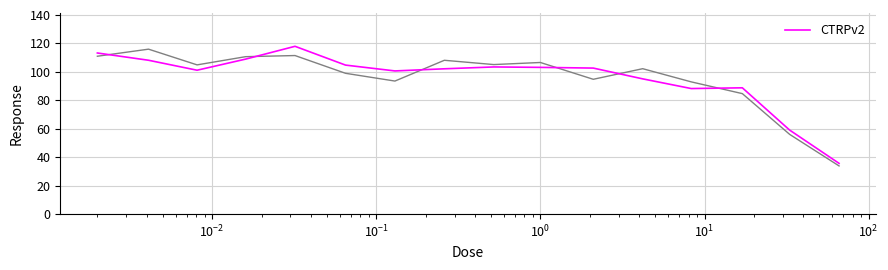

What is the maximum value for CTRPv2?

117.9